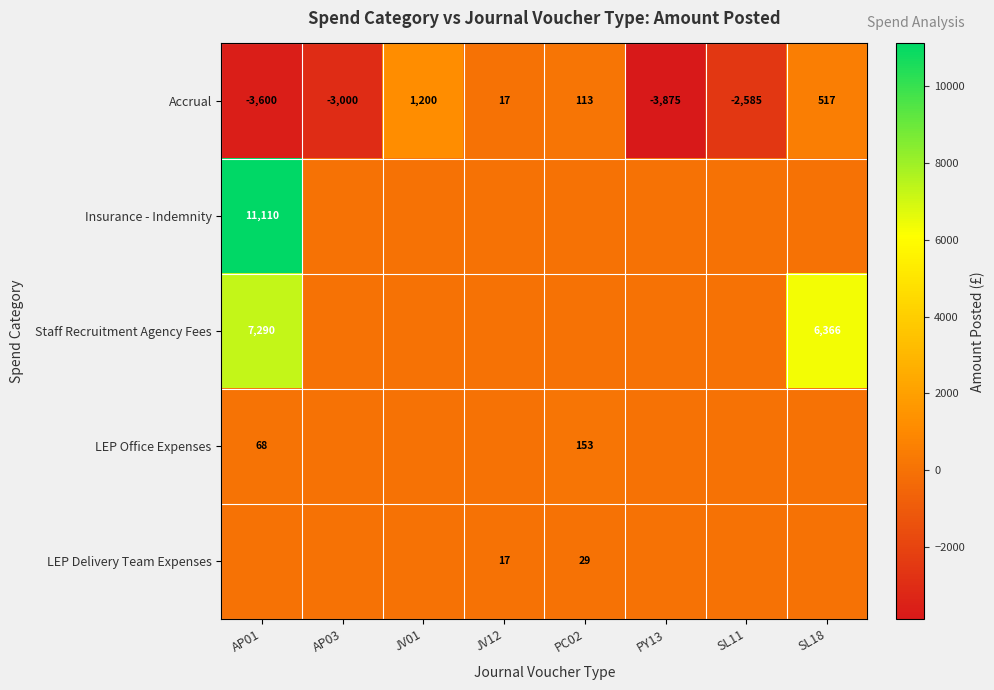

The Accrual series shows -3875 at PY13. True or false?

True